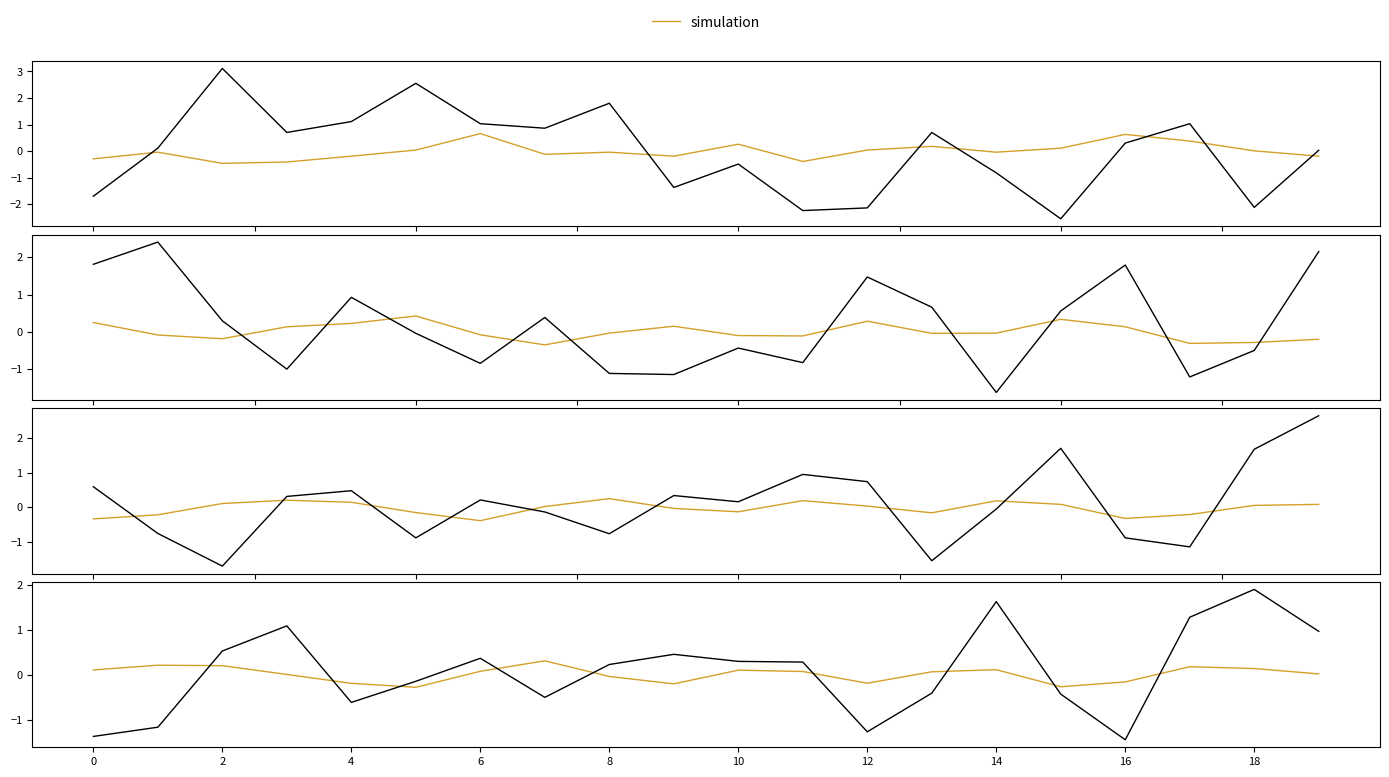

How many interior local valleys does the simulation series have?

4